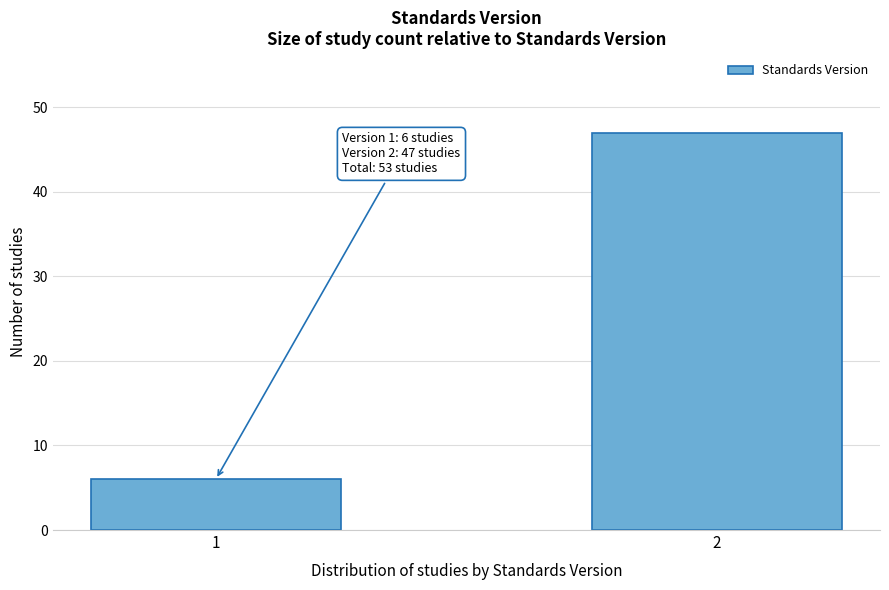

Reading left to right, extract all data points from this chart.

6	47